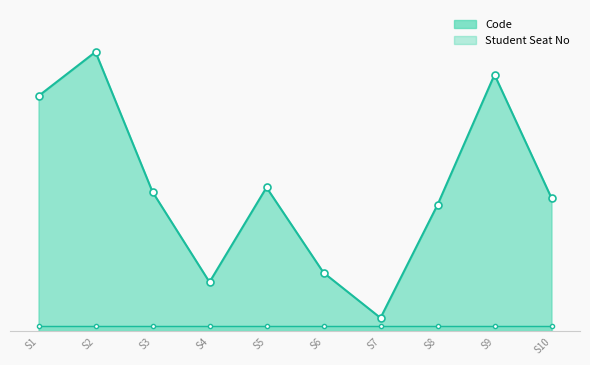

What is the highest value of the Student Seat No series?

2.0